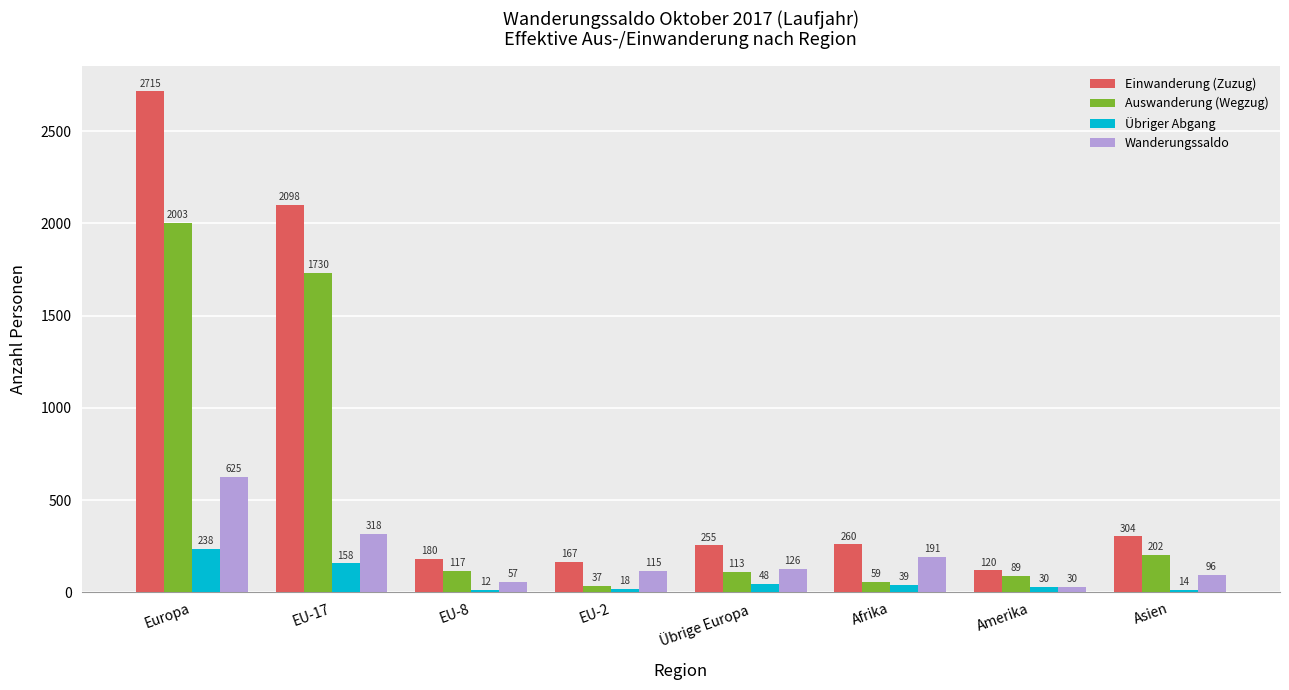

Reading left to right, list all the values displayed in this chart.

Einwanderung (Zuzug): 2715	2098	180	167	255	260	120	304
Auswanderung (Wegzug): 2003	1730	117	37	113	59	89	202
Übriger Abgang: 238	158	12	18	48	39	30	14
Wanderungssaldo: 625	318	57	115	126	191	30	96